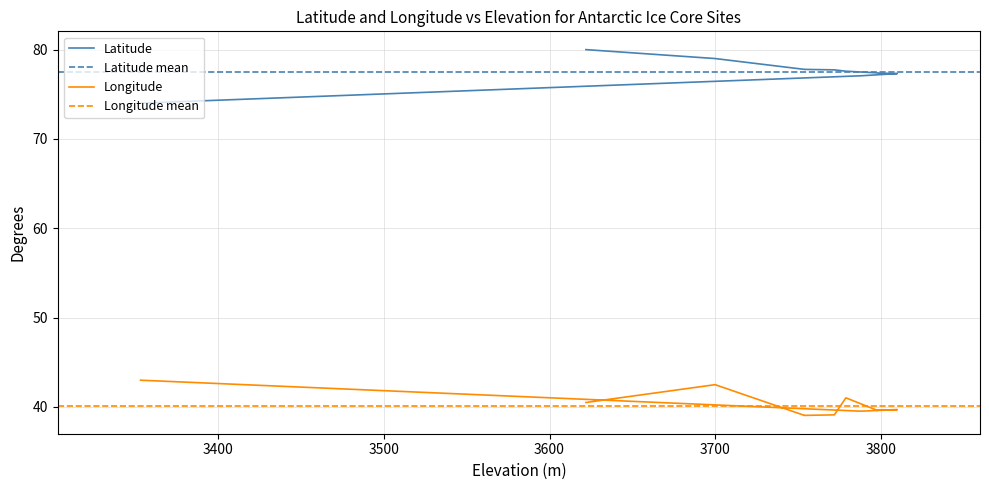

What is the sum of the Longitude values at 3798 and 3810?

79.3